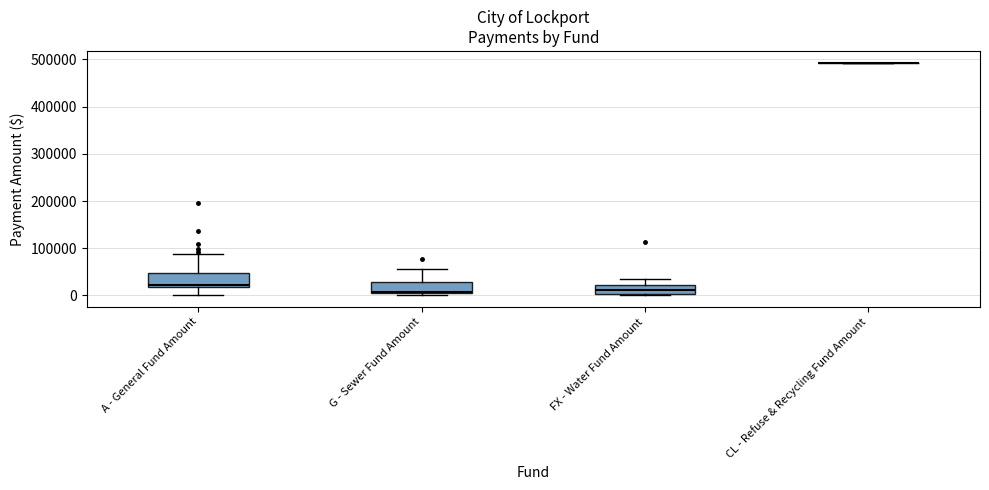

Reading left to right, transcribe this box plot: for each box, give where its median line is, the range the box spans, and where its two whiskers end, as read against the y-axis. The values are not printed on the chart, so give them approximately, as read against the axis.

A - General Fund Amount: median 20000 (just above the box's lower edge), box 20000 to 50000, whiskers 0 to 90000
G - Sewer Fund Amount: median 10000, box 0 to 30000, whiskers 0 (just below the box's lower edge) to 60000
FX - Water Fund Amount: median 10000, box 0 to 20000, whiskers 0 to 30000
CL - Refuse & Recycling Fund Amount: box collapsed to a line at 490000, whiskers 490000 to 490000